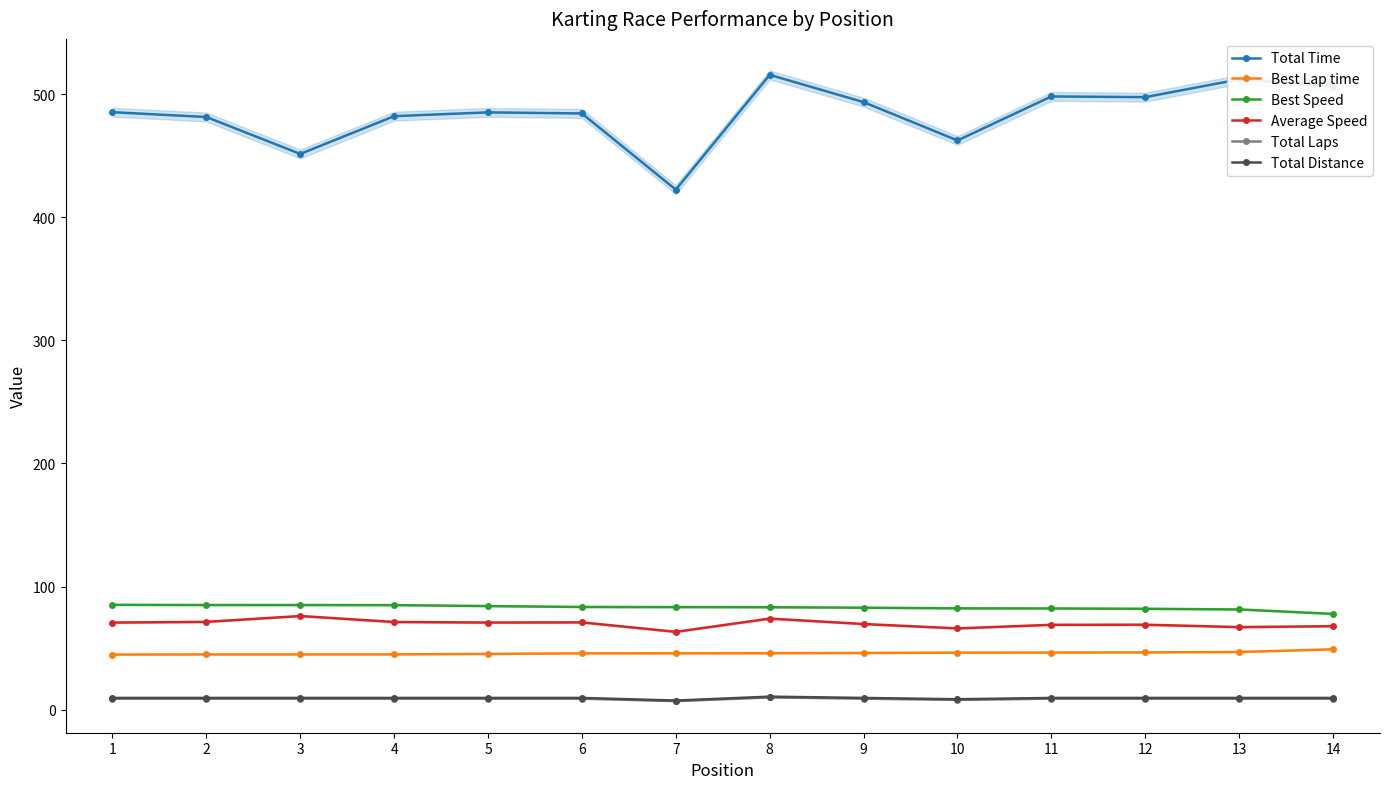

At which category is the sum across all series the highest?

8